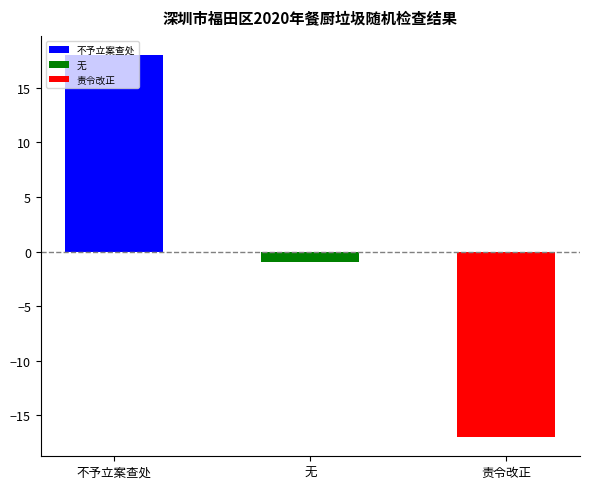

What is the change in value from 不予立案查处 to 无?

-19